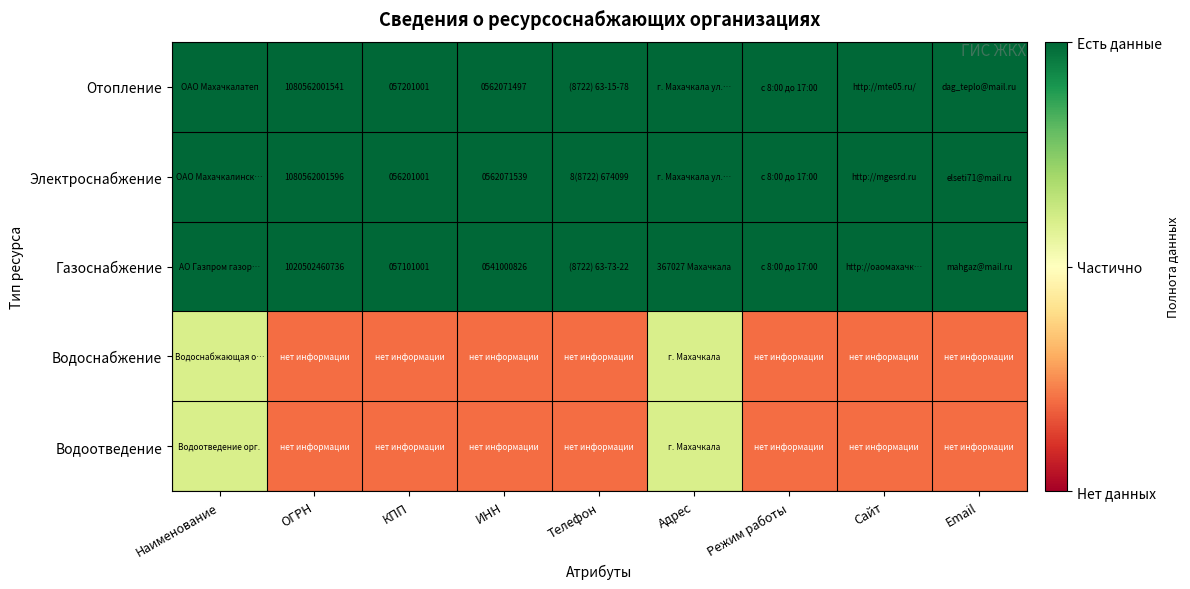

The value of Электроснабжение at ИНН is 919194968.4. True or false?

False